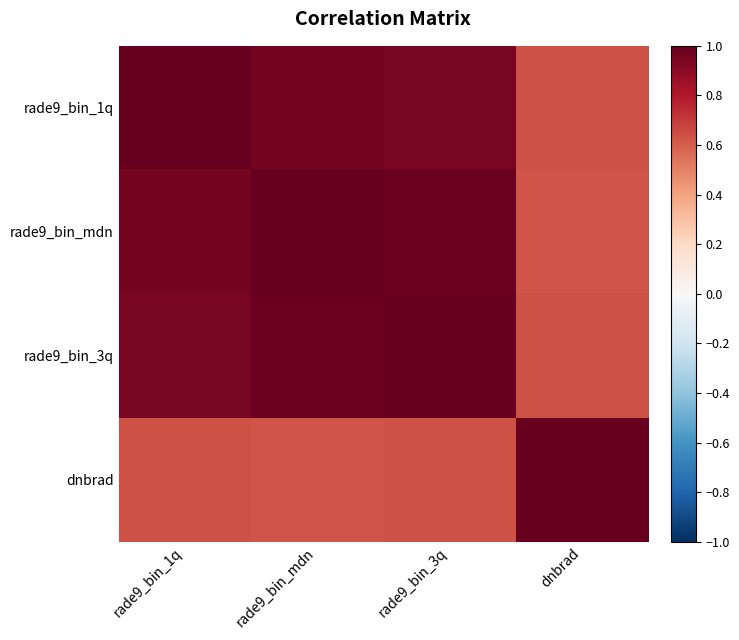

Reading right to left, list all the values displayed in this chart.

rade9_bin_1q: dnbrad=0.6	rade9_bin_3q=1.0	rade9_bin_mdn=1.0	rade9_bin_1q=1.0
rade9_bin_mdn: dnbrad=0.6	rade9_bin_3q=1.0	rade9_bin_mdn=1.0	rade9_bin_1q=1.0
rade9_bin_3q: dnbrad=0.6	rade9_bin_3q=1.0	rade9_bin_mdn=1.0	rade9_bin_1q=1.0
dnbrad: dnbrad=1.0	rade9_bin_3q=0.6	rade9_bin_mdn=0.6	rade9_bin_1q=0.6